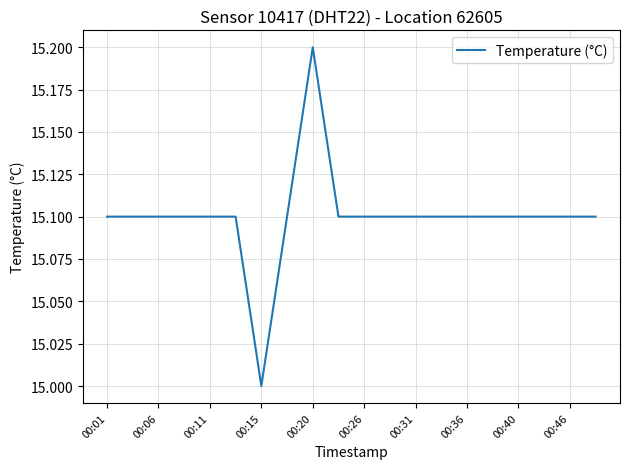

What is the smallest value displayed?

15.0